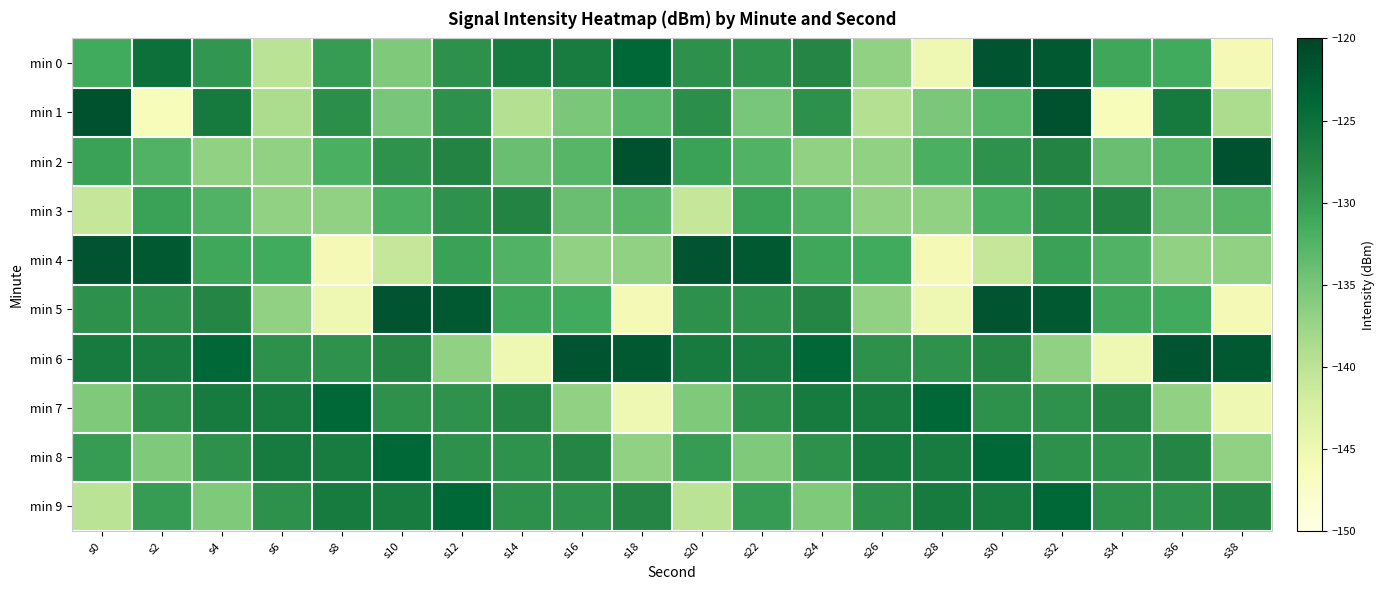

At s0, list the series in order from largest to smallest.

min 1, min 4, min 6, min 5, min 8, min 2, min 0, min 7, min 9, min 3